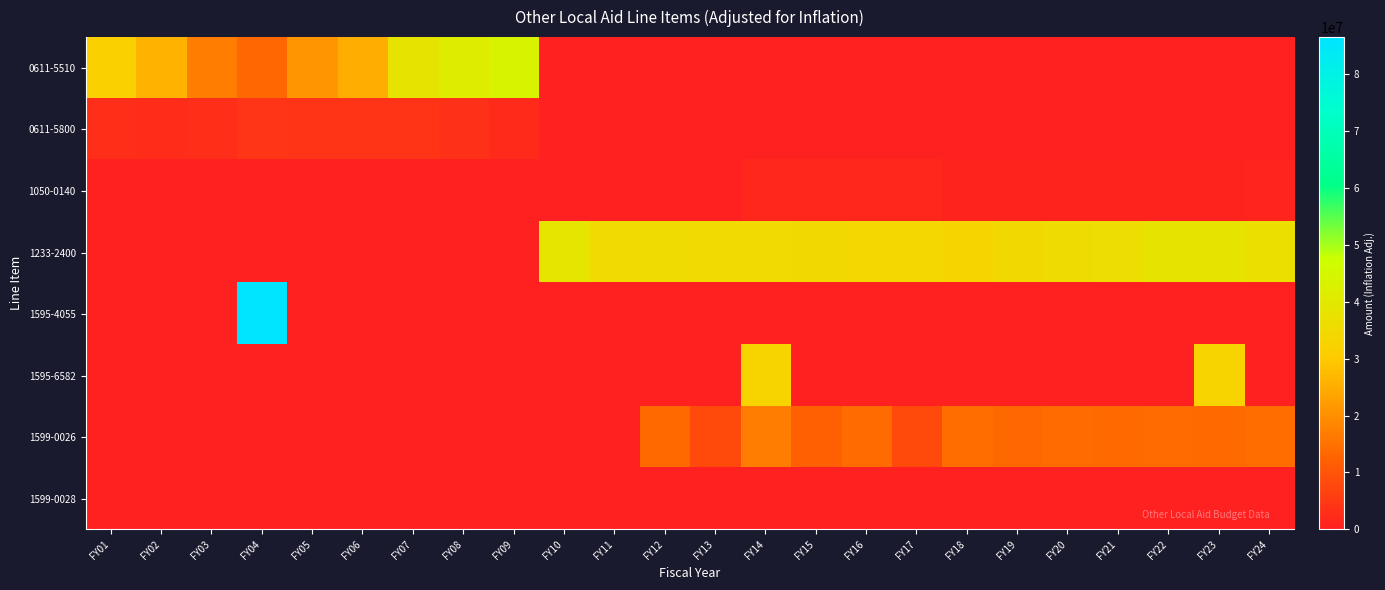

Reading left to right, transcribe all the data shown in this chart.

0611-5510: FY01=31811937	FY02=26048689	FY03=16991472	FY04=13299809	FY05=20981783	FY06=25039243	FY07=38350686	FY08=41363717	FY09=43675282	FY10=0	FY11=0	FY12=0	FY13=0	FY14=0	FY15=0	FY16=0	FY17=0	FY18=0	FY19=0	FY20=0	FY21=0	FY22=0	FY23=0	FY24=0
0611-5800: FY01=2837893	FY02=2491192	FY03=2890674	FY04=4156190	FY05=4034958	FY06=3888081	FY07=3789593	FY08=3215554	FY09=2295475	FY10=0	FY11=0	FY12=0	FY13=0	FY14=0	FY15=0	FY16=0	FY17=0	FY18=0	FY19=0	FY20=0	FY21=0	FY22=0	FY23=0	FY24=0
1050-0140: FY01=0	FY02=0	FY03=0	FY04=0	FY05=0	FY06=0	FY07=0	FY08=0	FY09=0	FY10=0	FY11=0	FY12=0	FY13=0	FY14=1514159	FY15=1476491	FY16=1493479	FY17=1466201	FY18=899526	FY19=881256	FY20=867545	FY21=848131	FY22=791436	FY23=791436	FY24=1076613
1233-2400: FY01=0	FY02=0	FY03=0	FY04=0	FY05=0	FY06=0	FY07=0	FY08=0	FY09=0	FY10=38924634	FY11=35368258	FY12=35718869	FY13=35126840	FY14=35246986	FY15=34996578	FY16=34765586	FY17=34130616	FY18=33382292	FY19=34791067	FY20=36080062	FY21=36448429	FY22=38400579	FY23=38400579	FY24=36861640
1595-4055: FY01=0	FY02=0	FY03=0	FY04=86448757	FY05=0	FY06=0	FY07=0	FY08=0	FY09=0	FY10=0	FY11=0	FY12=0	FY13=0	FY14=0	FY15=0	FY16=0	FY17=0	FY18=0	FY19=0	FY20=0	FY21=0	FY22=0	FY23=0	FY24=0
1595-6582: FY01=0	FY02=0	FY03=0	FY04=0	FY05=0	FY06=0	FY07=0	FY08=0	FY09=0	FY10=0	FY11=0	FY12=0	FY13=0	FY14=32916498	FY15=0	FY16=0	FY17=0	FY18=0	FY19=0	FY20=0	FY21=0	FY22=0	FY23=32914782	FY24=0
1599-0026: FY01=0	FY02=0	FY03=0	FY04=0	FY05=0	FY06=0	FY07=0	FY08=0	FY09=0	FY10=0	FY11=0	FY12=13664813	FY13=7795564	FY14=16922905	FY15=11850852	FY16=14146874	FY17=7936611	FY18=14278194	FY19=13236866	FY20=13959376	FY21=13632888	FY22=13890038	FY23=13780322	FY24=14481359
1599-0028: FY01=0	FY02=0	FY03=0	FY04=0	FY05=0	FY06=0	FY07=0	FY08=0	FY09=0	FY10=0	FY11=0	FY12=0	FY13=0	FY14=0	FY15=0	FY16=0	FY17=0	FY18=0	FY19=0	FY20=0	FY21=0	FY22=0	FY23=0	FY24=0